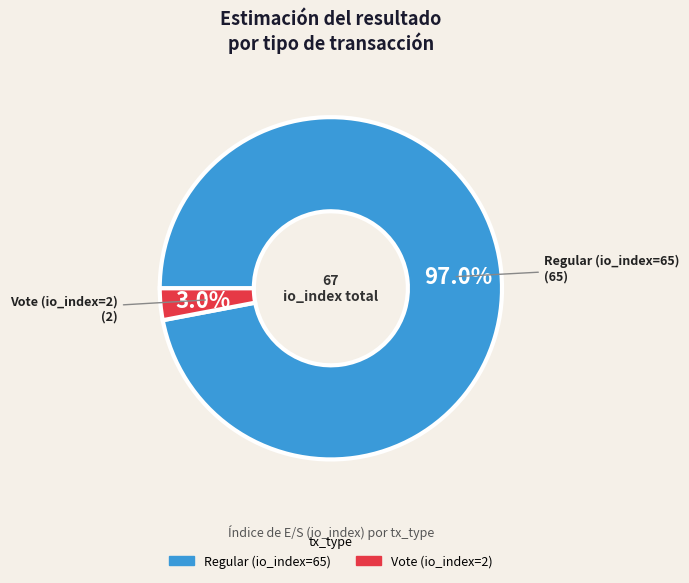

Combined, do Regular (io_index=65) and Vote (io_index=2) account for over 50%?

Yes